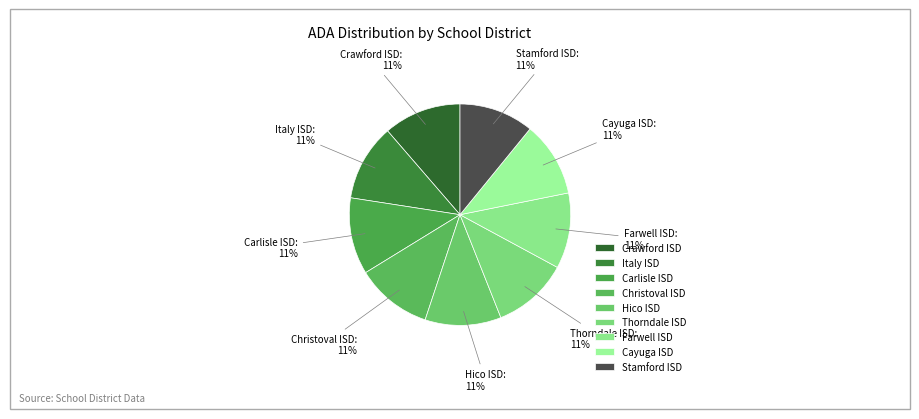

How many slices are in this pie chart?

9